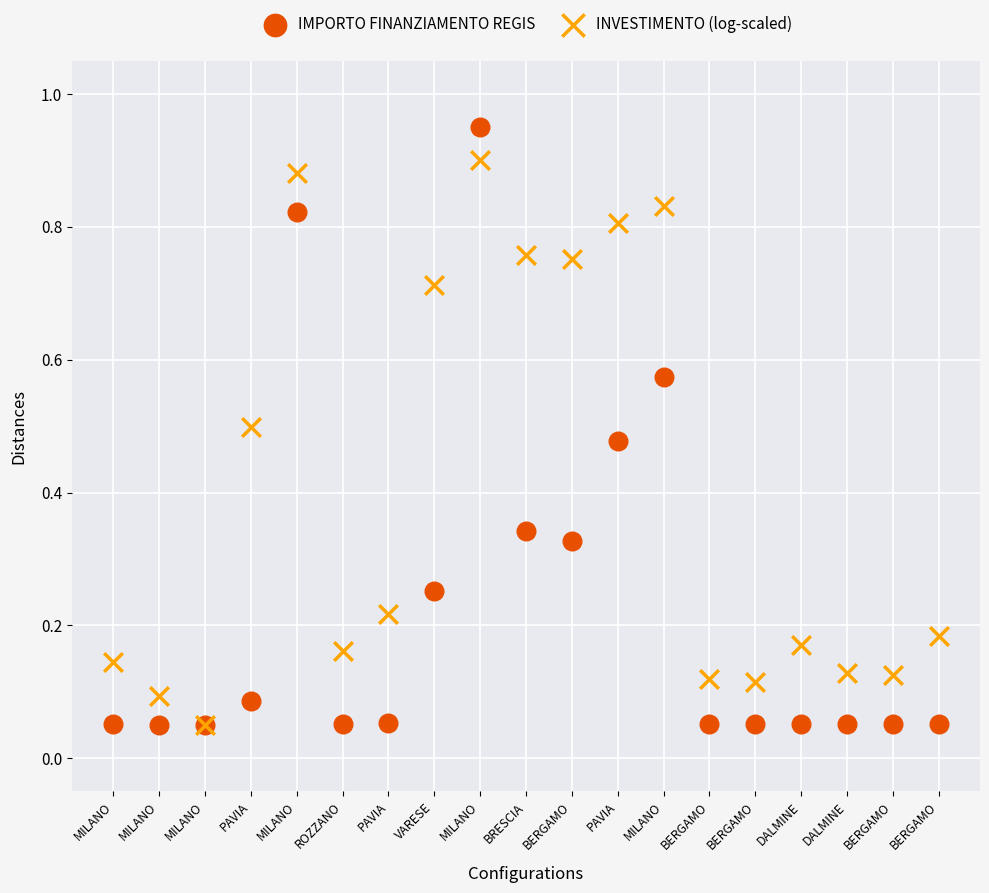

Which series contains the highest Y value?

IMPORTO FINANZIAMENTO REGIS